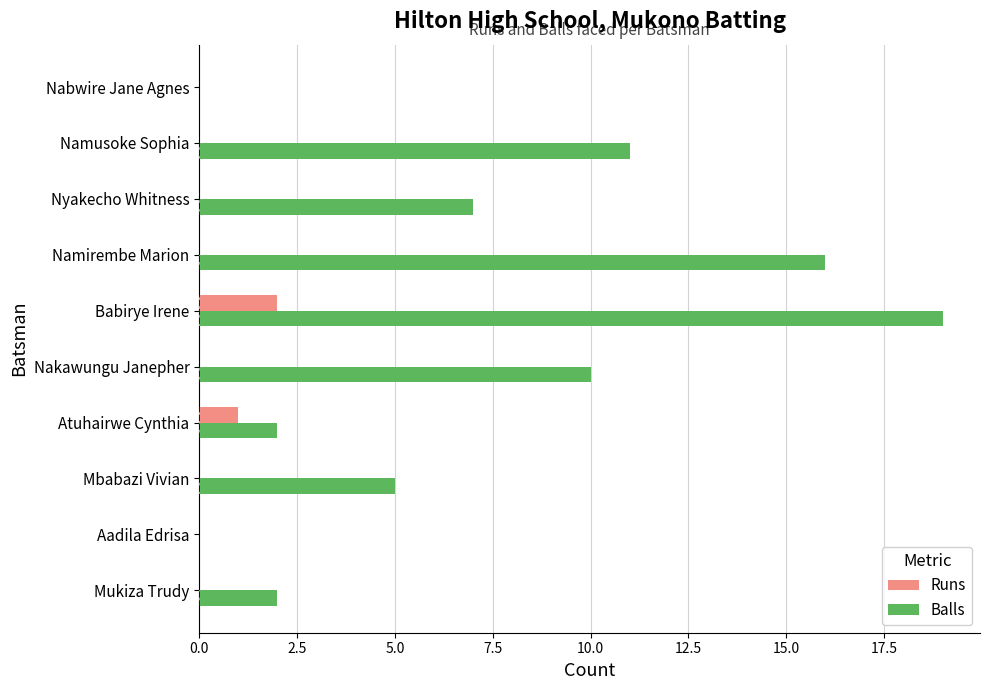

Is the value of Runs at Mbabazi Vivian greater than the value of Balls at Babirye Irene?

No